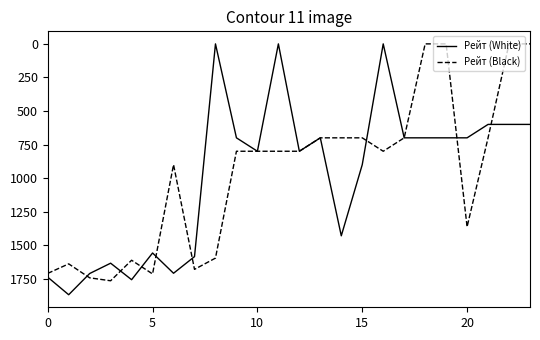

What is the difference between the second highest and minimum values in the Рейт (Black) series?

1743